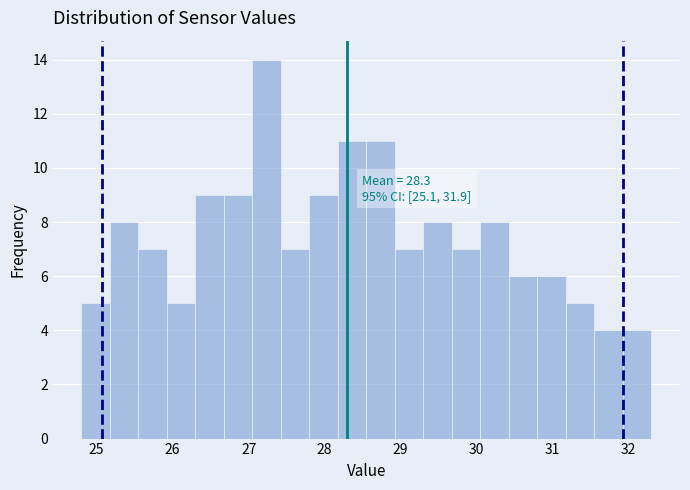

Around what value on the x-axis is the tallest bar? Give the approximate position of its centre, as read against the axis.

27.2